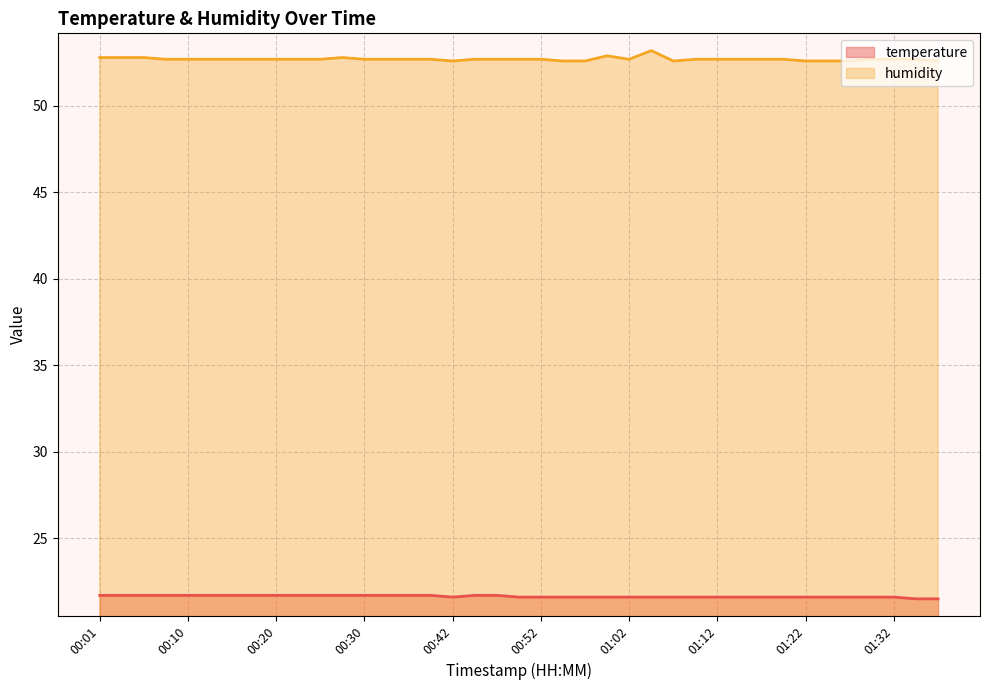

What is the difference between the maximum and second lowest values in the temperature series?

0.2